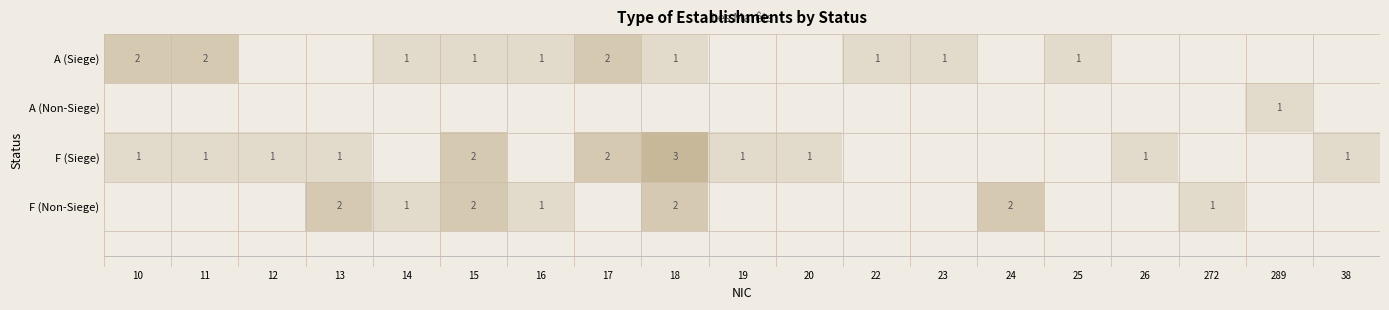

The value of A (Siege) at 22 is 1. True or false?

True